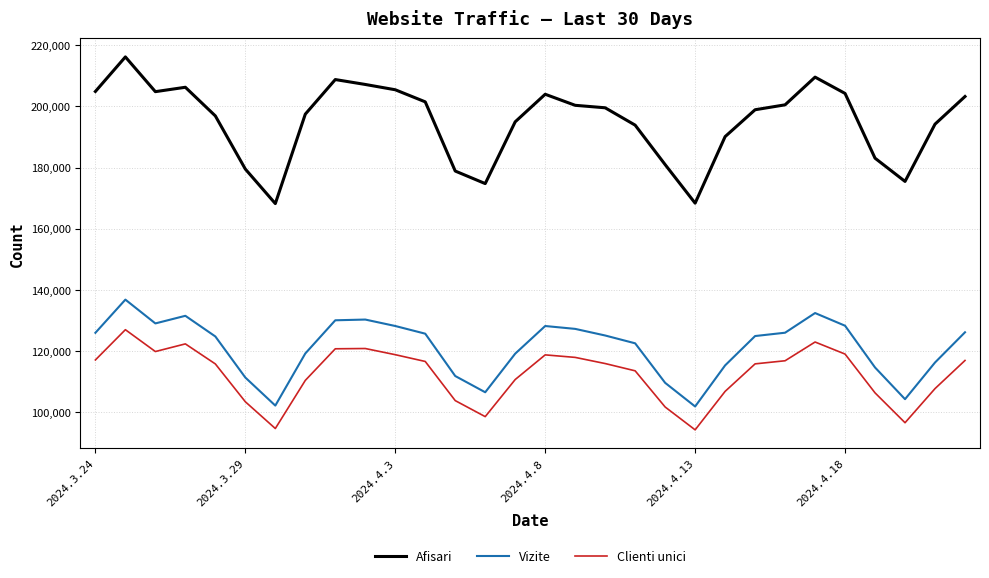

Which series has the widest spread of values?

Afisari